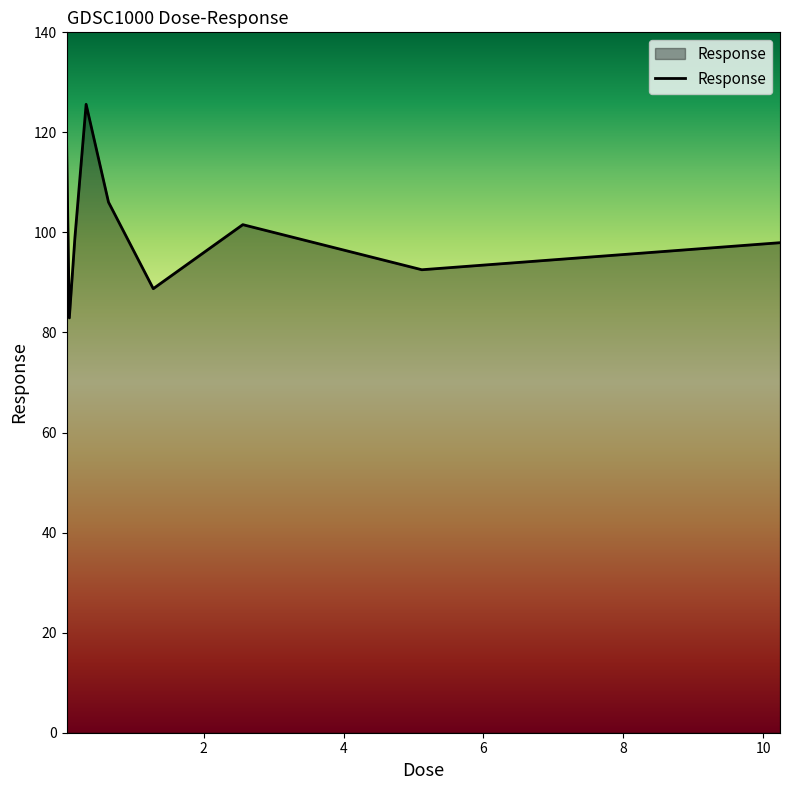

What is the difference between the maximum and minimum values?

42.7